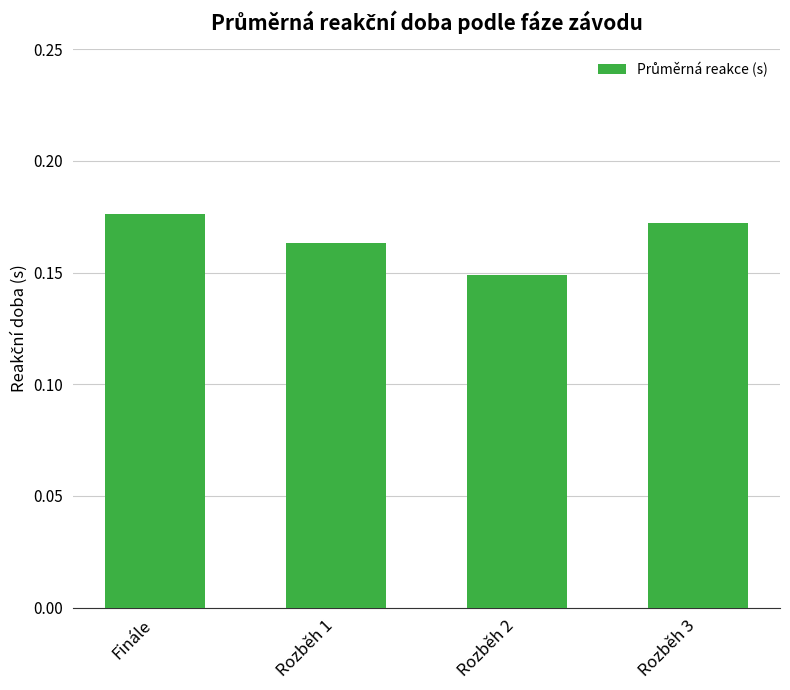

Between Finále and Rozběh 3, which is larger?

Finále